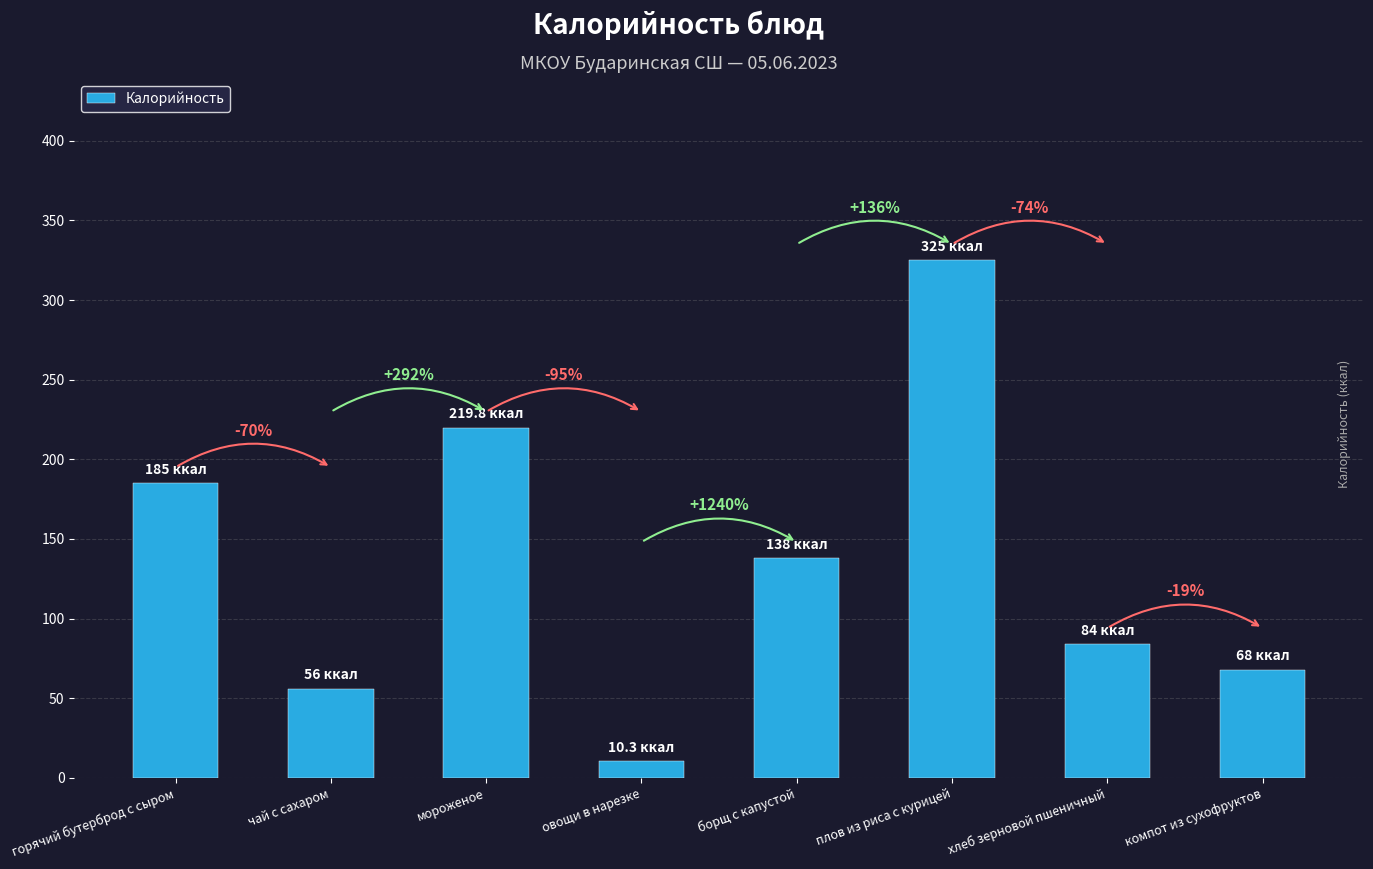

What is the difference between the maximum and minimum values?

314.7